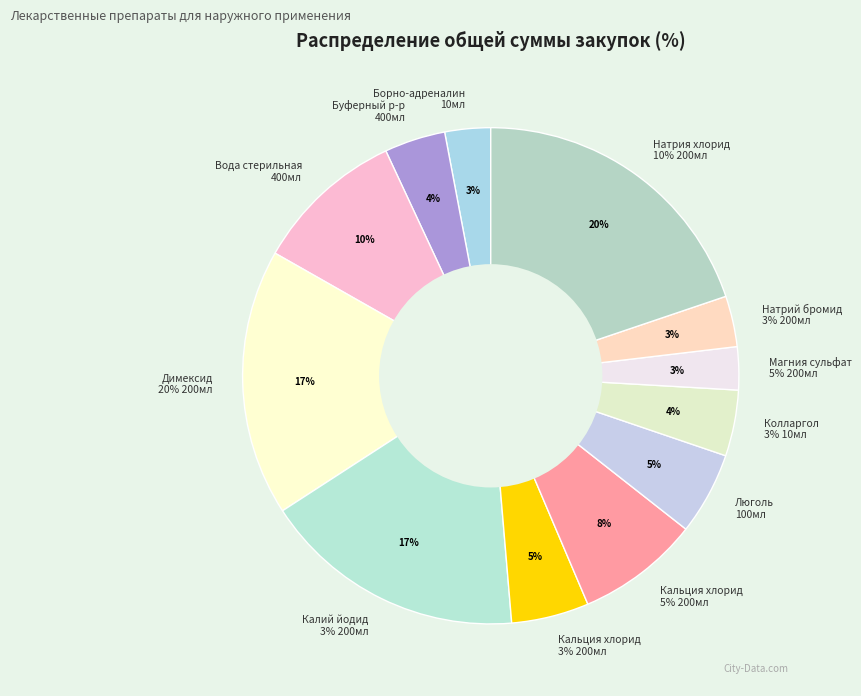

How many segments does this pie chart have?

12